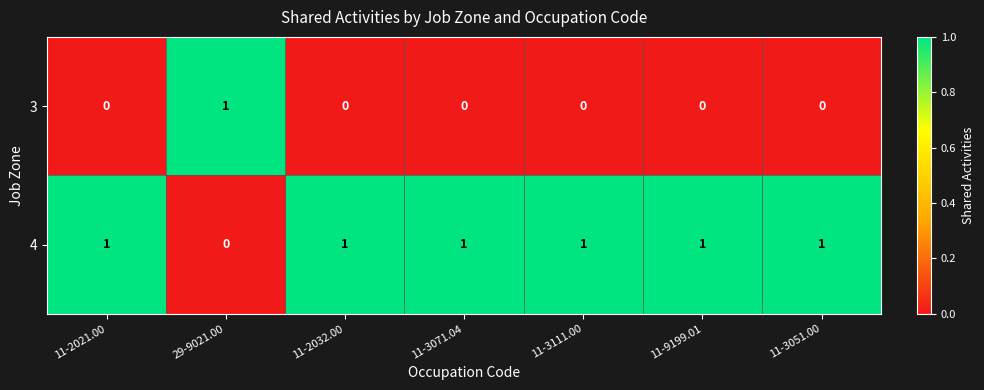

What is the difference between the highest and lowest values at 11-3051.00?

1